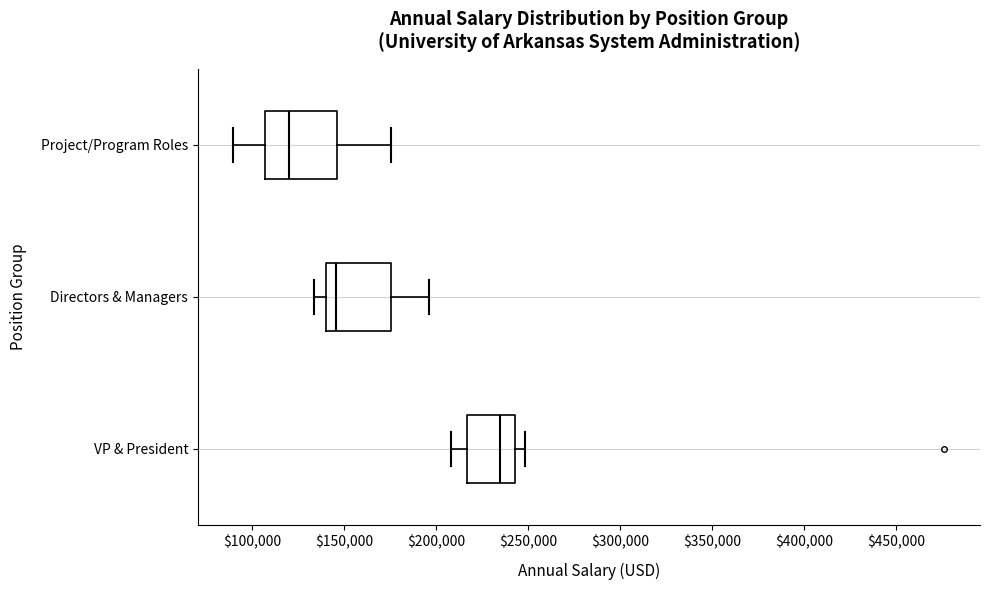

Reading bottom to top, read every box against the x-axis: the position of its median line, the range the box covers, and the ends of its whiskers. The values are not printed on the chart, so give them approximately, as read against the axis.

VP & President: median 235000, box 215000 to 245000, whiskers 210000 to 250000
Directors & Managers: median 145000, box 140000 to 175000, whiskers 135000 to 195000
Project/Program Roles: median 120000, box 105000 to 145000, whiskers 90000 to 175000